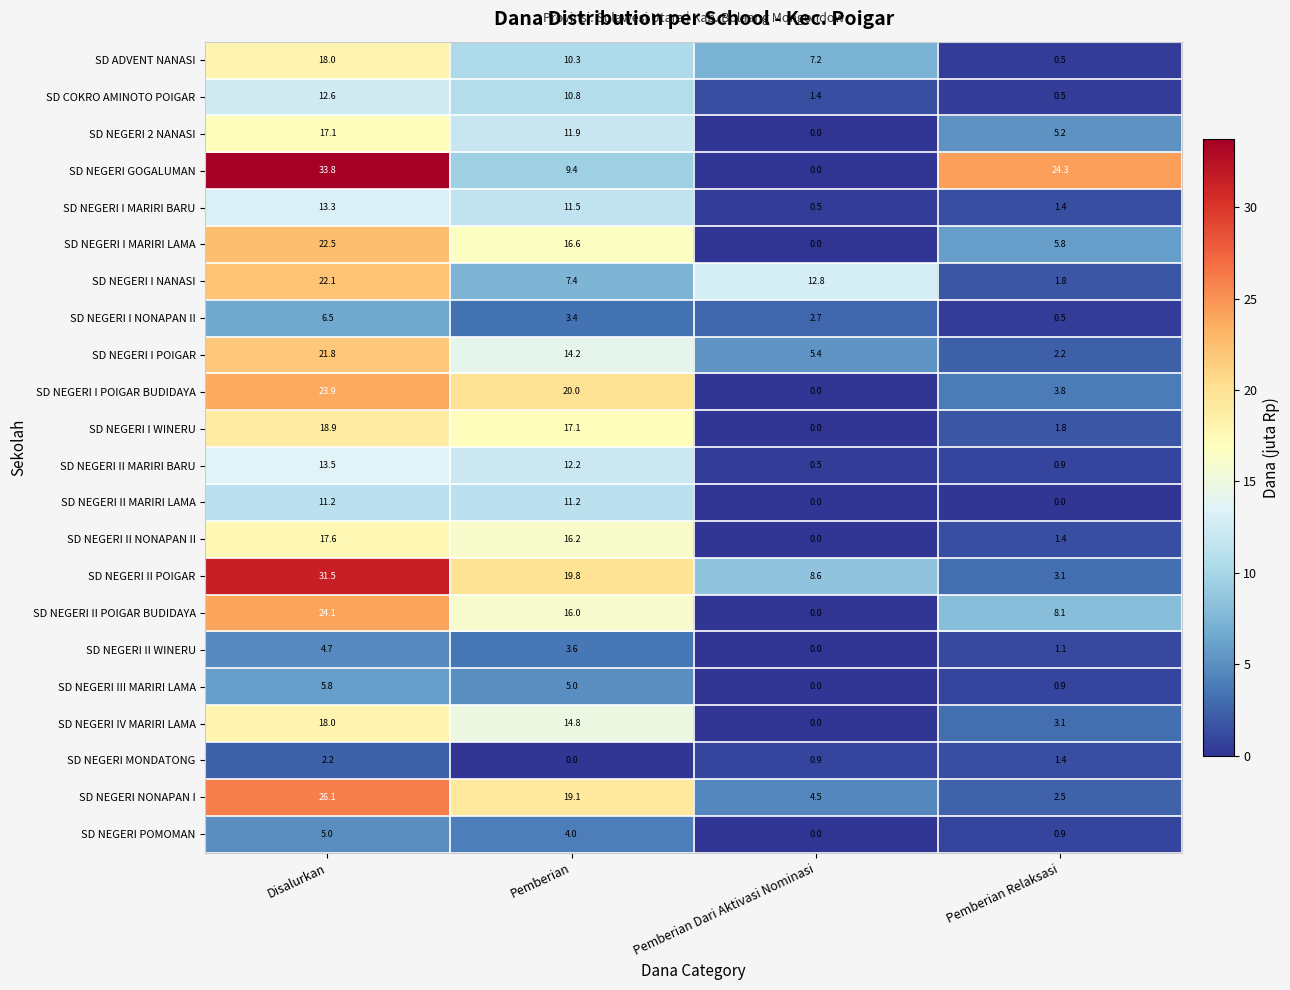

Is it true that SD NEGERI IV MARIRI LAMA equals -5.9 at Pemberian Dari Aktivasi Nominasi?

False